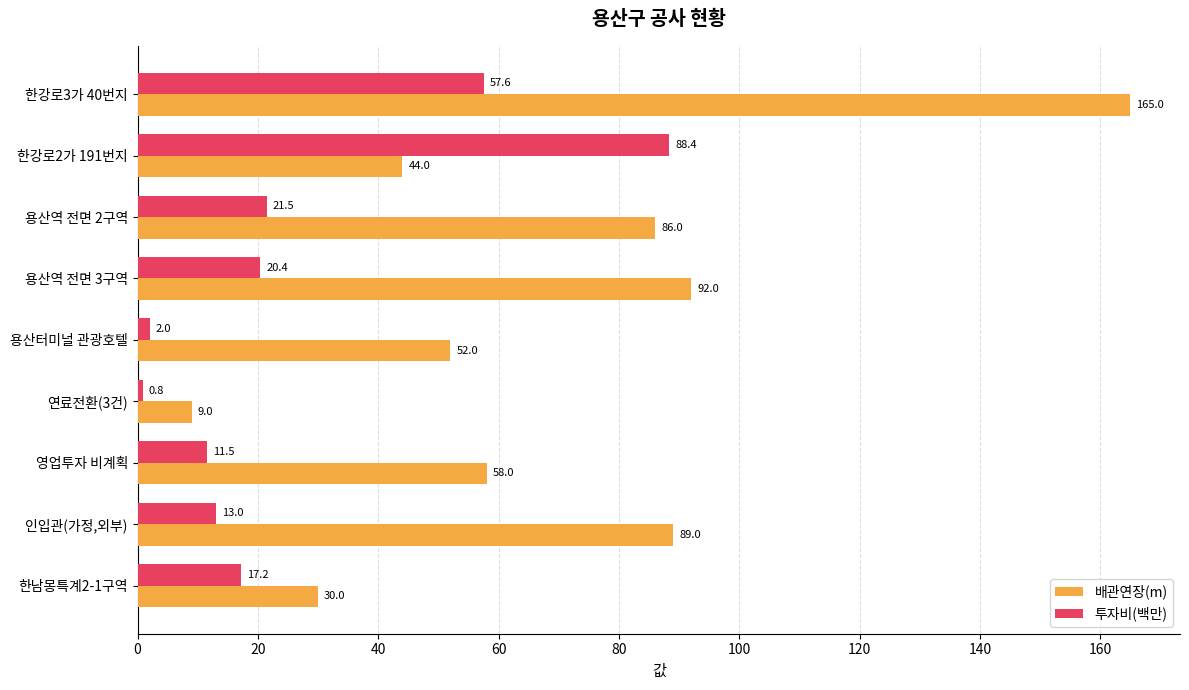

The 배관연장(m) series shows 68.9 at 한강로2가 191번지. True or false?

False